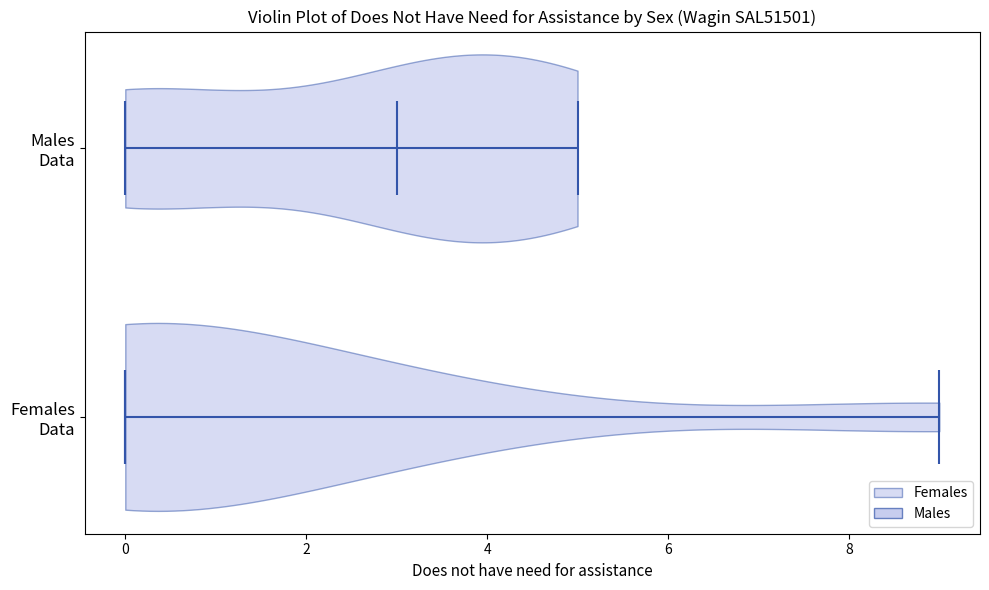

What is the lowest point the violin for Females Data reaches on the x-axis? The values are not printed on the chart, so give them approximately, as read against the axis.

0